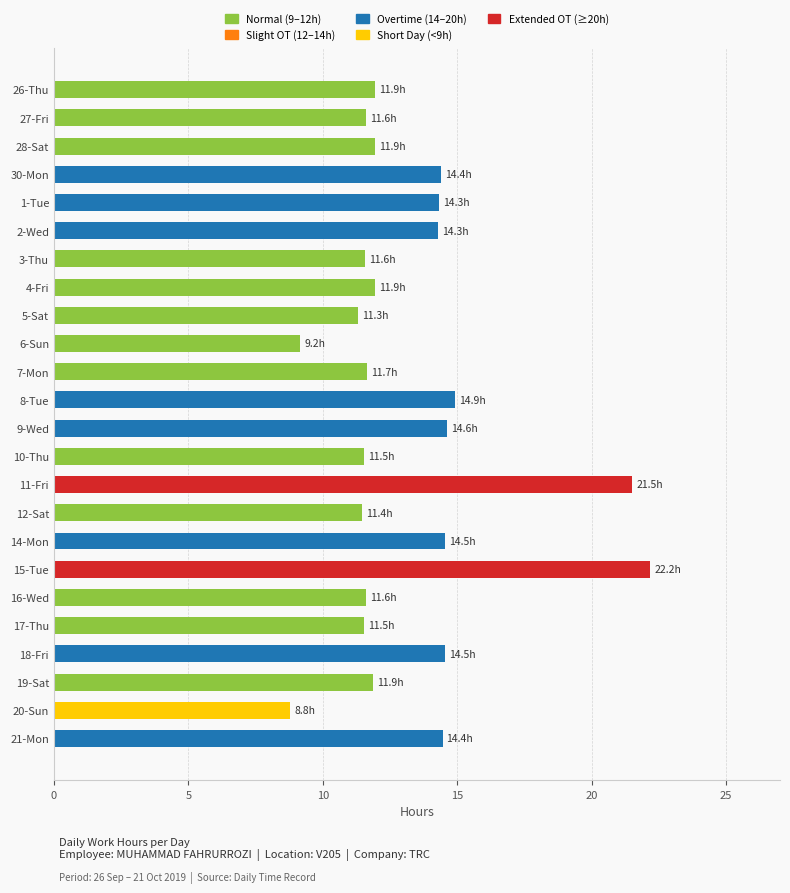

True or false: the data shows 14.4 at 30-Mon.

True